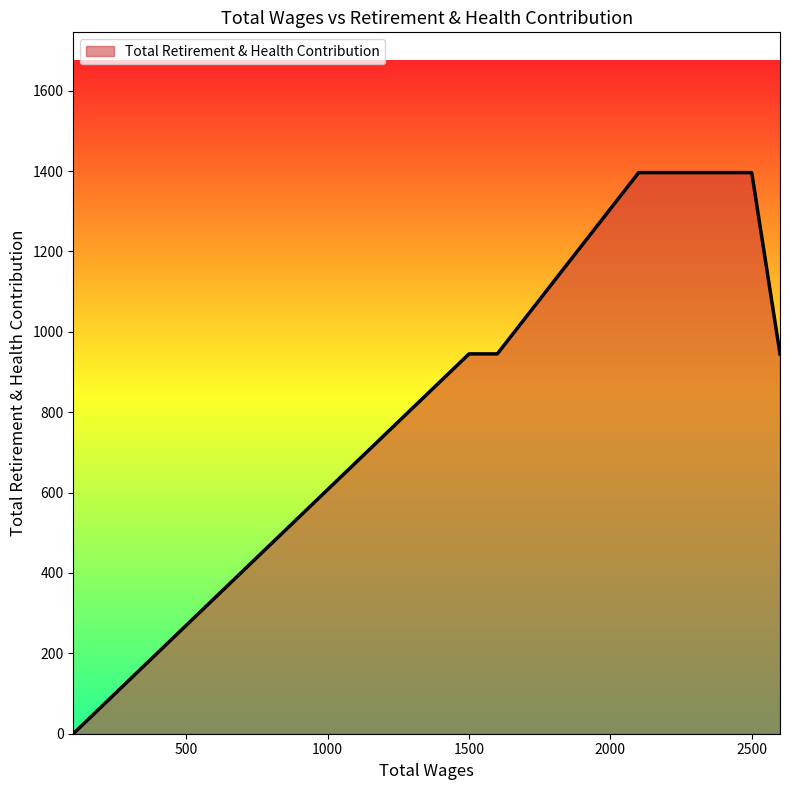

What is the difference between the second highest and second lowest values?

451